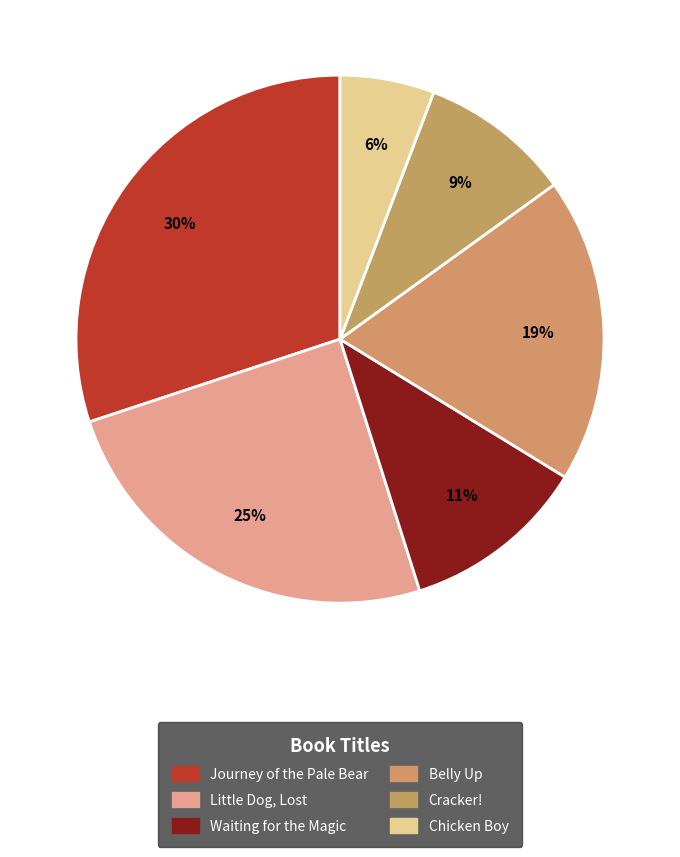

Approximately how many times larger is the value at Little Dog, Lost compared to Belly Up?

1.3